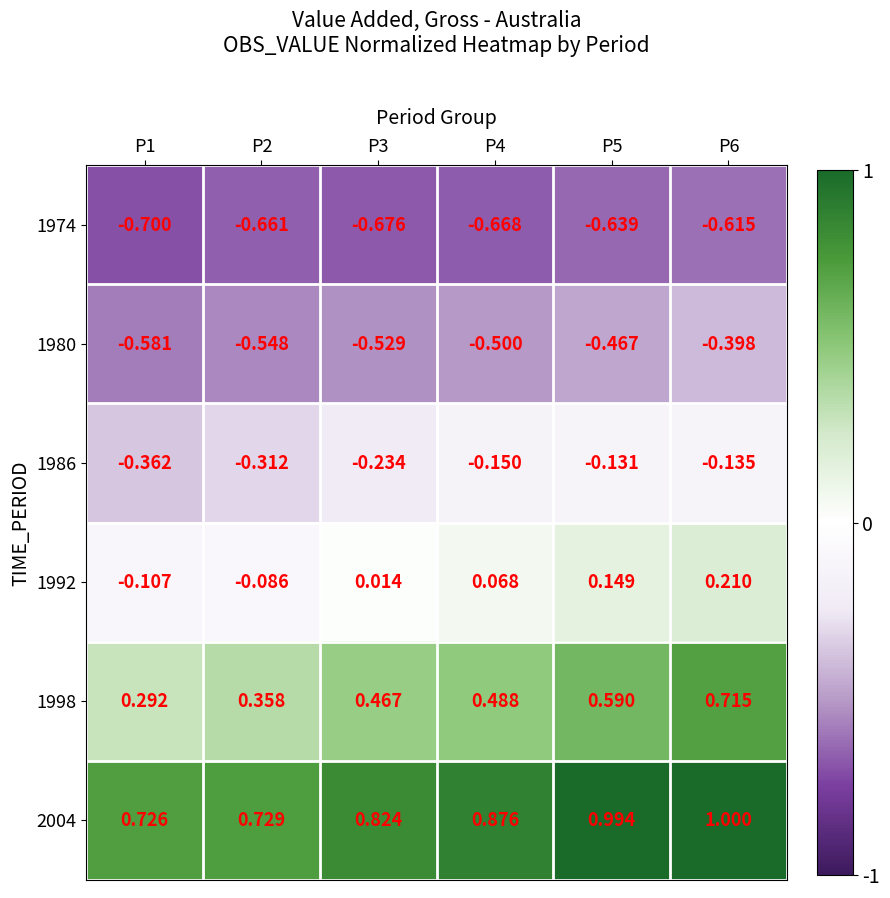

How many series are shown in this chart?

6